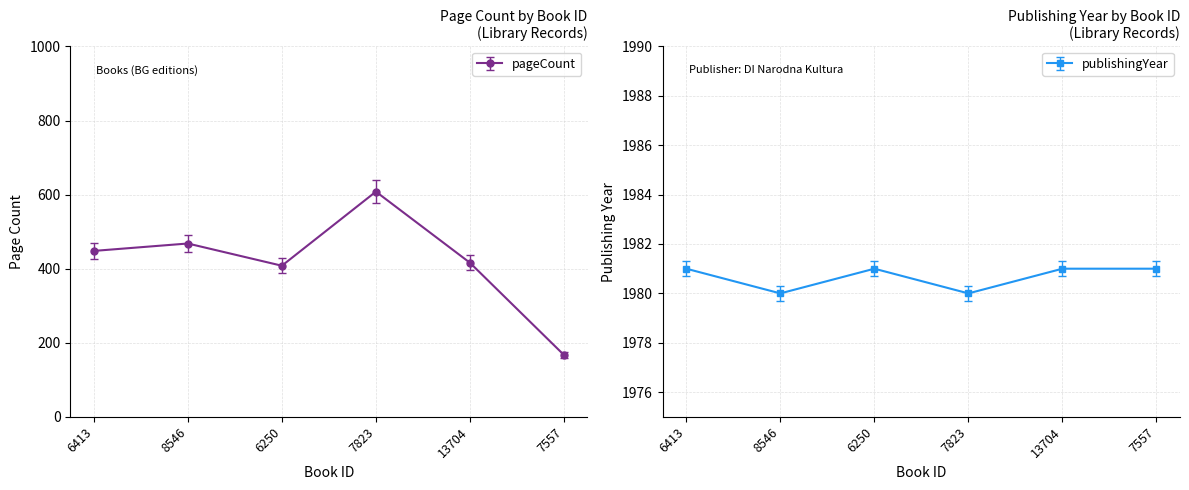

What are all the series names shown in the legend?

pageCount, publishingYear